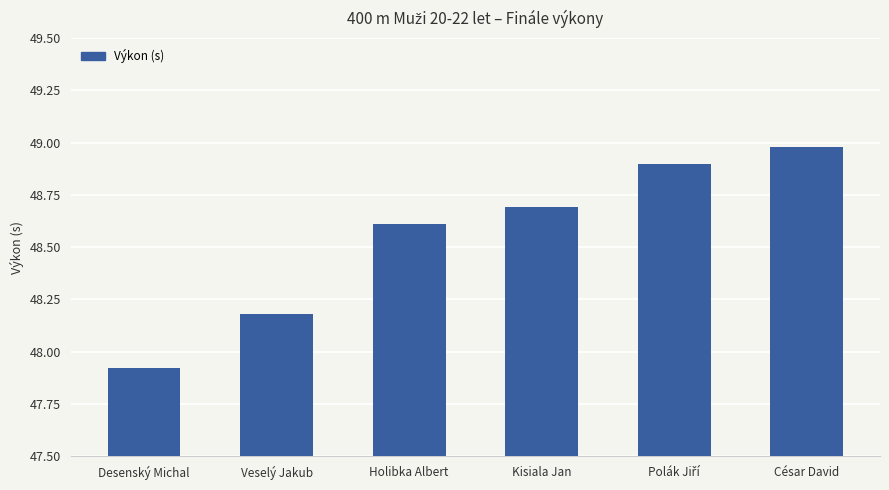

How many categories are shown in the chart?

6